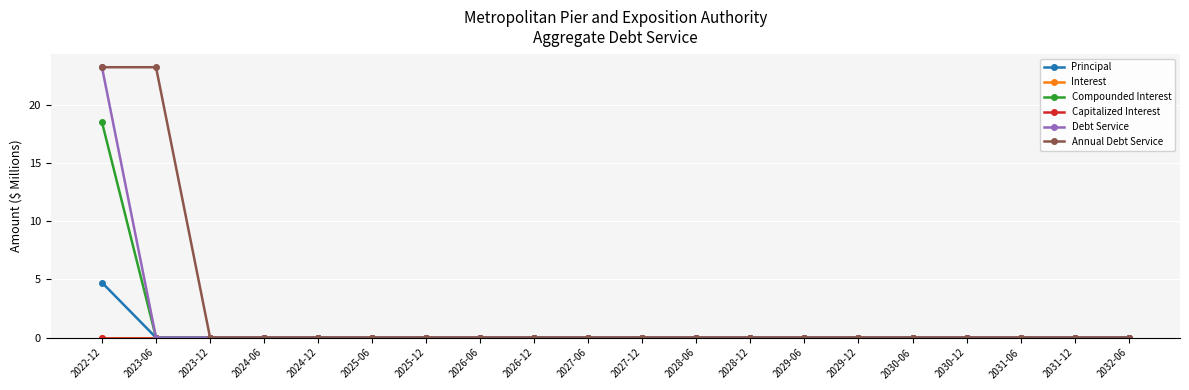

True or false: Debt Service and Interest cross at least once.

False